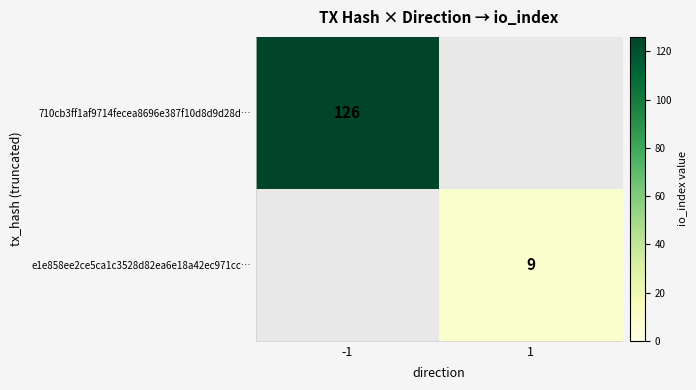

At which category does the chart reach its minimum across all series?

1